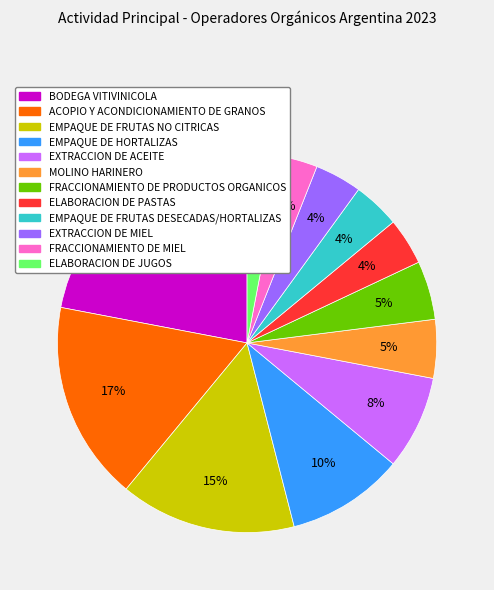

True or false: EXTRACCION DE MIEL accounts for 16% of the total.

False